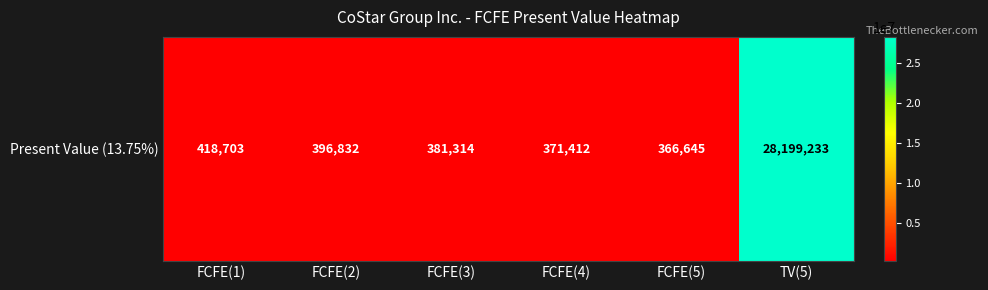

Which category has the highest value across all series?

TV(5)